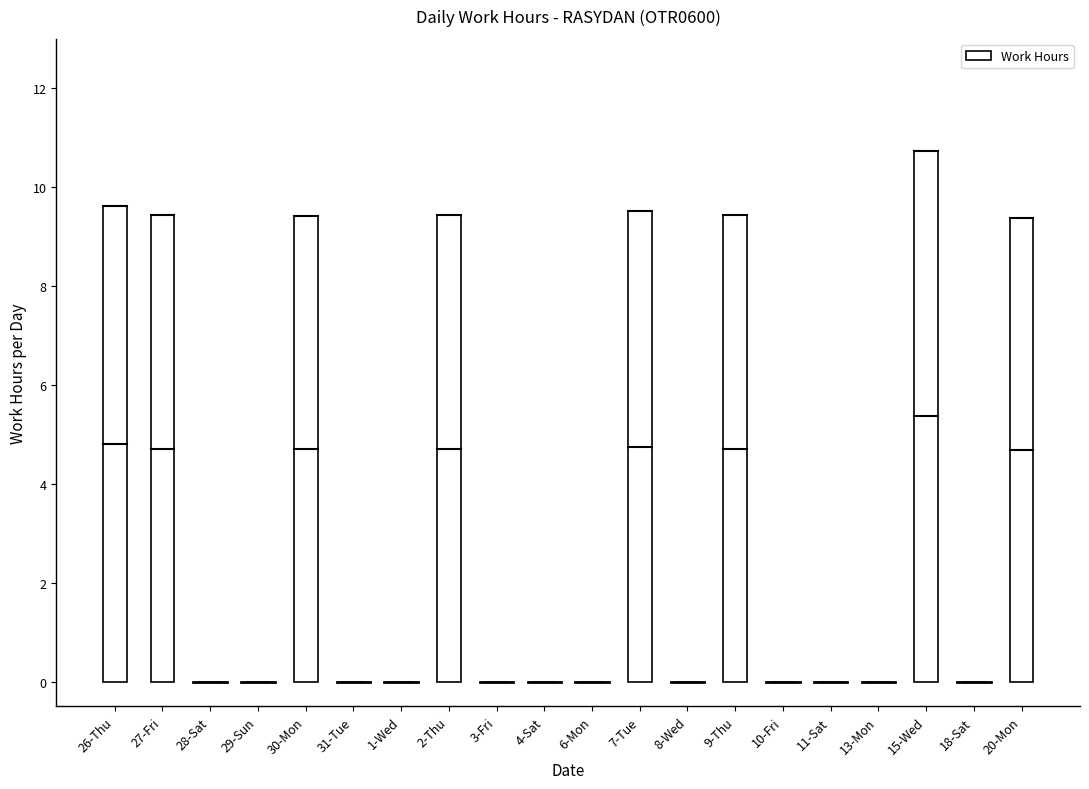

What is the sum of all values?

77.0